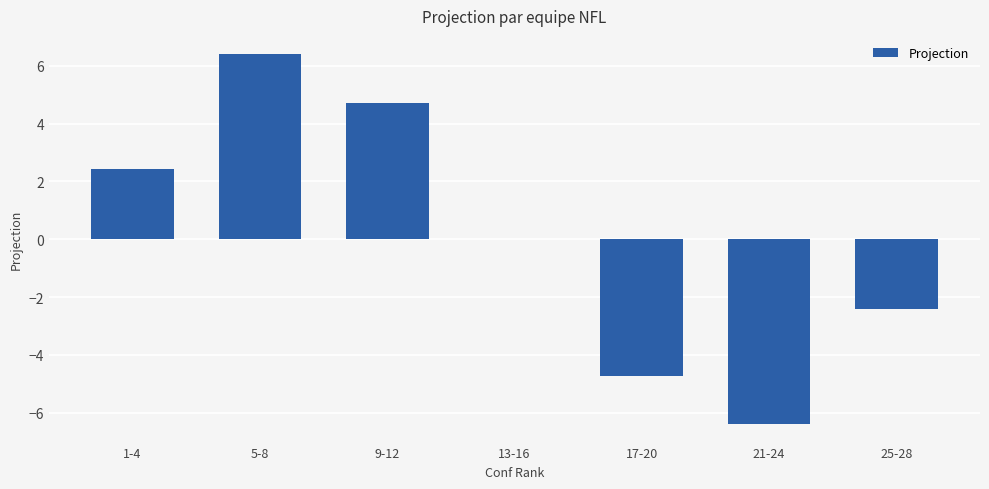

What is the approximate value at 5-8?

6.4